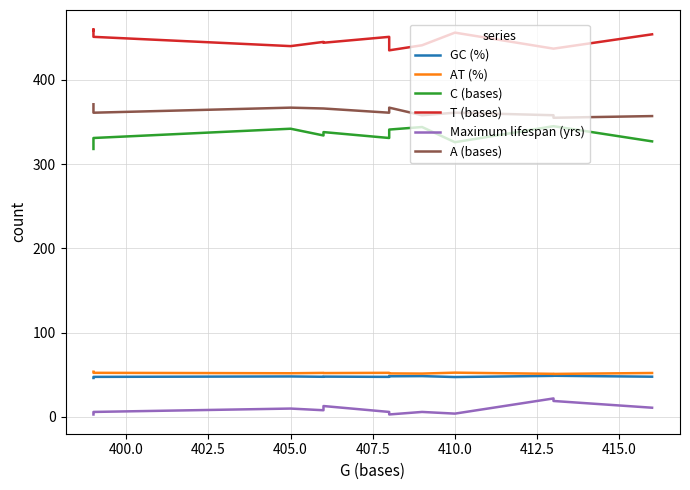

True or false: A (bases) and Maximum lifespan (yrs) intersect in this chart.

False